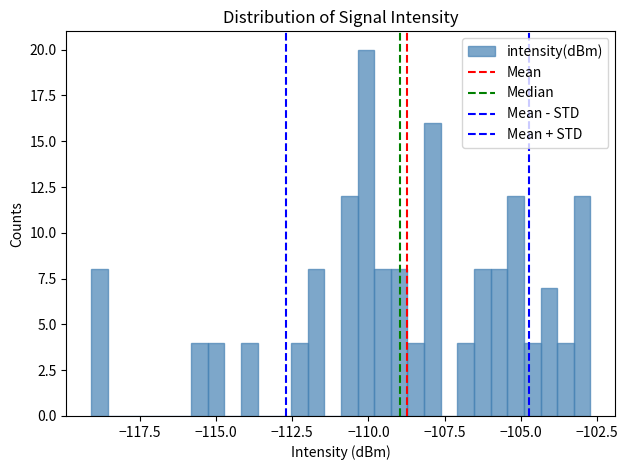

Read against the x-axis, roughly where is the centre of the tallest bar?

-110.0